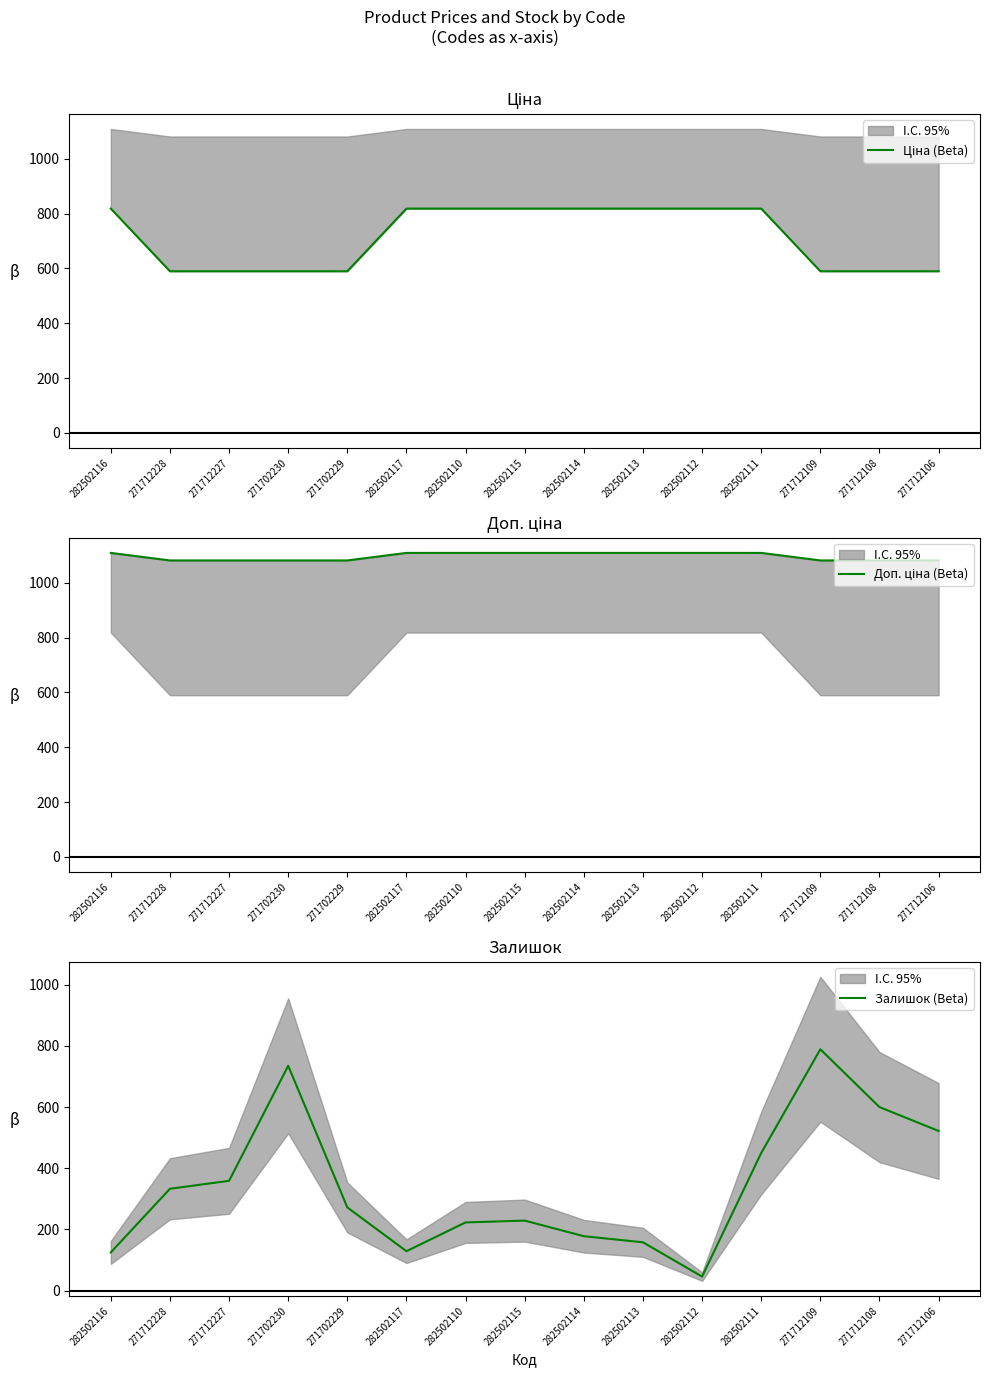

At which category does Залишок (Beta) reach its first local valley?

282502117